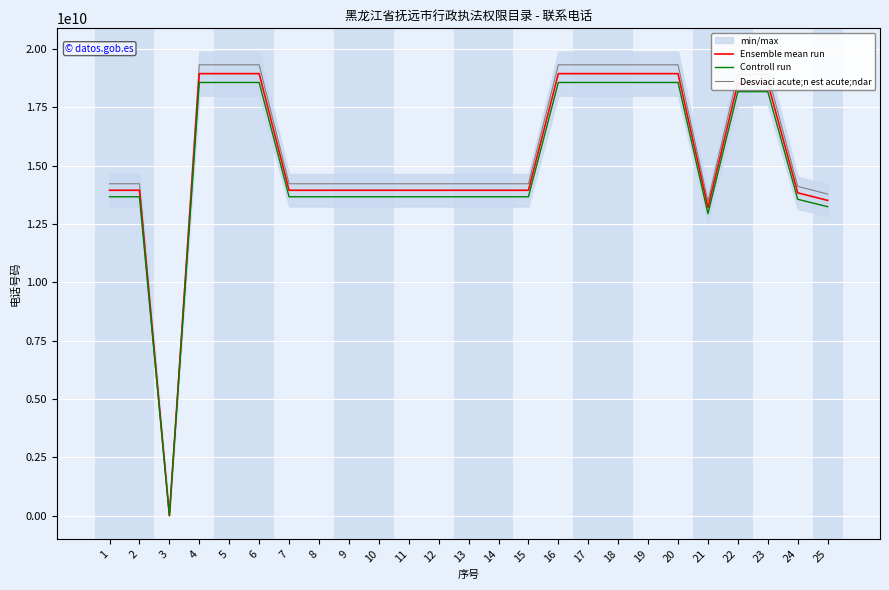

Reading left to right, extract all data points from this chart.

Ensemble mean run: 13946483222.0	13946483222.0	454.0	18946482678.0	18946482678.0	18946482678.0	13946483222.0	13946483222.0	13946483222.0	13946484123.0	13946483222.0	13946484123.0	13946484123.0	13946484123.0	13946484123.0	18946482678.0	18946482678.0	18946482678.0	18946482678.0	18946482678.0	13206973688.0	18545037827.0	18545037827.0	13836673745.0	13512656059.0
Controll run: 13667553557.6	13667553557.6	444.9	18567553024.4	18567553024.4	18567553024.4	13667553557.6	13667553557.6	13667553557.6	13667554440.5	13667553557.6	13667554440.5	13667554440.5	13667554440.5	13667554440.5	18567553024.4	18567553024.4	18567553024.4	18567553024.4	18567553024.4	12942834214.2	18174137070.5	18174137070.5	13559940270.1	13242402937.8
Desviaci acute;n est acute;ndar: 14225412886.4	14225412886.4	463.1	19325412331.6	19325412331.6	19325412331.6	14225412886.4	14225412886.4	14225412886.4	14225413805.5	14225412886.4	14225413805.5	14225413805.5	14225413805.5	14225413805.5	19325412331.6	19325412331.6	19325412331.6	19325412331.6	19325412331.6	13471113161.8	18915938583.5	18915938583.5	14113407219.9	13782909180.2